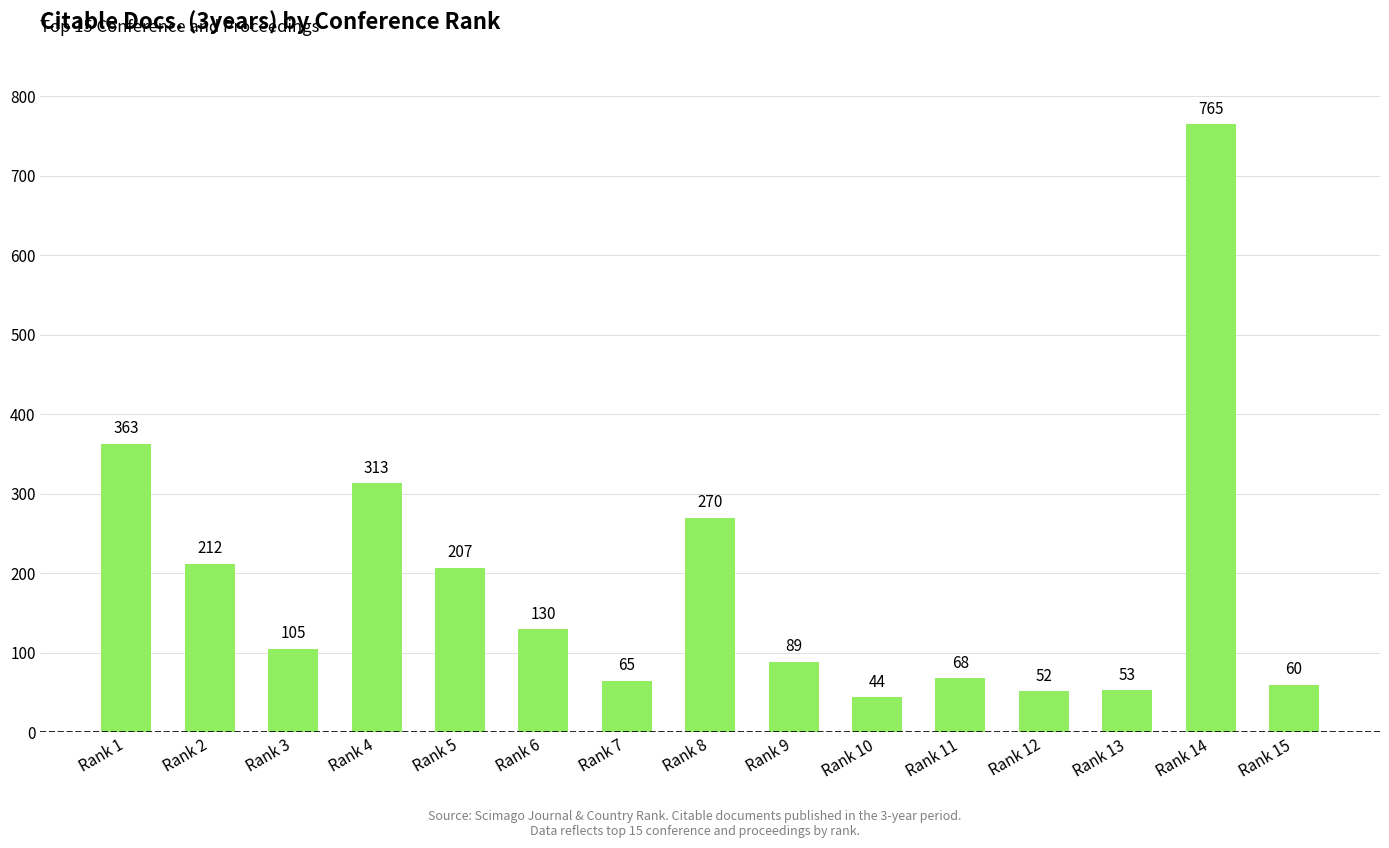

Which label corresponds to the largest value in the chart?

Rank 14